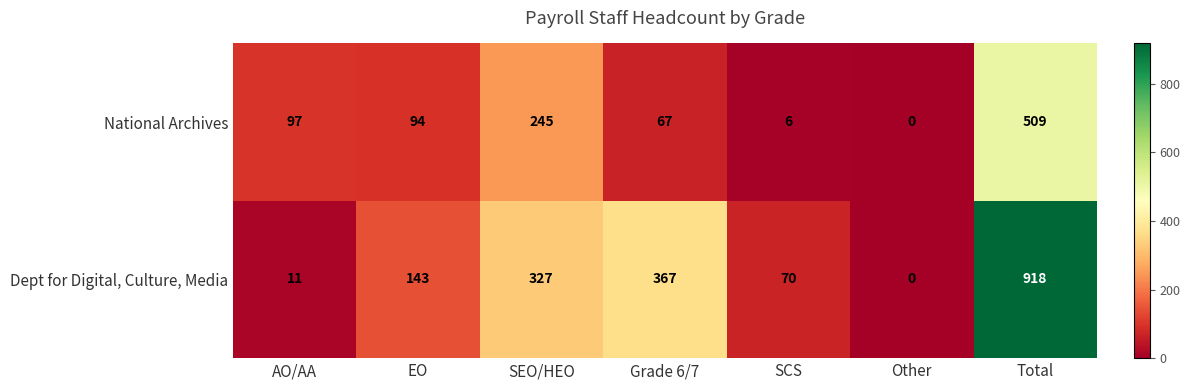

Where does the National Archives series first go above 94?

AO/AA